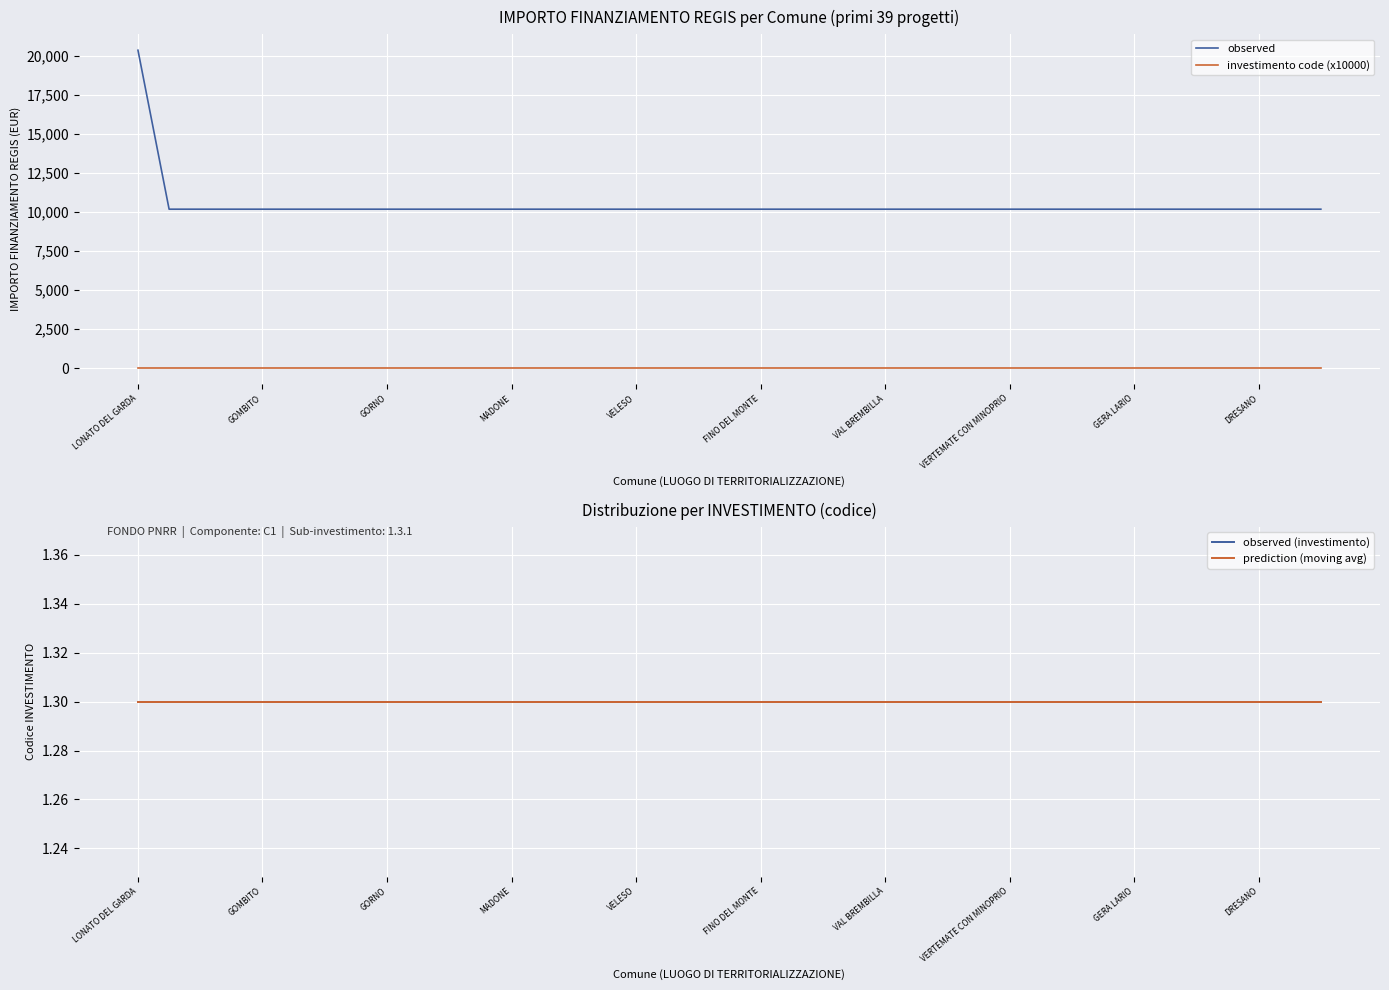

Which category has the highest value across all series?

LONATO DEL GARDA